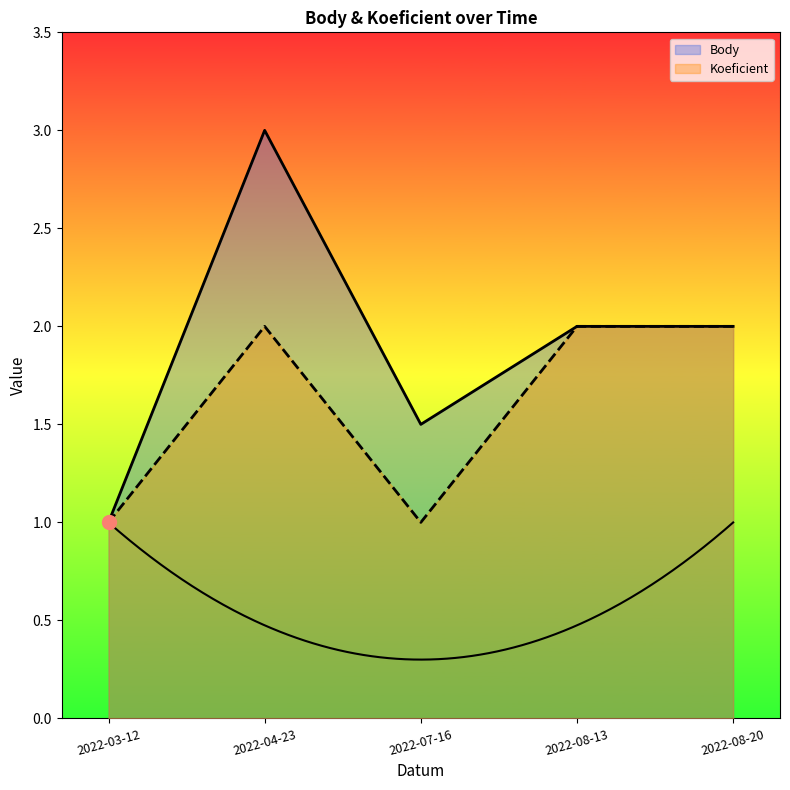

Which series has the largest range (max minus min)?

Body